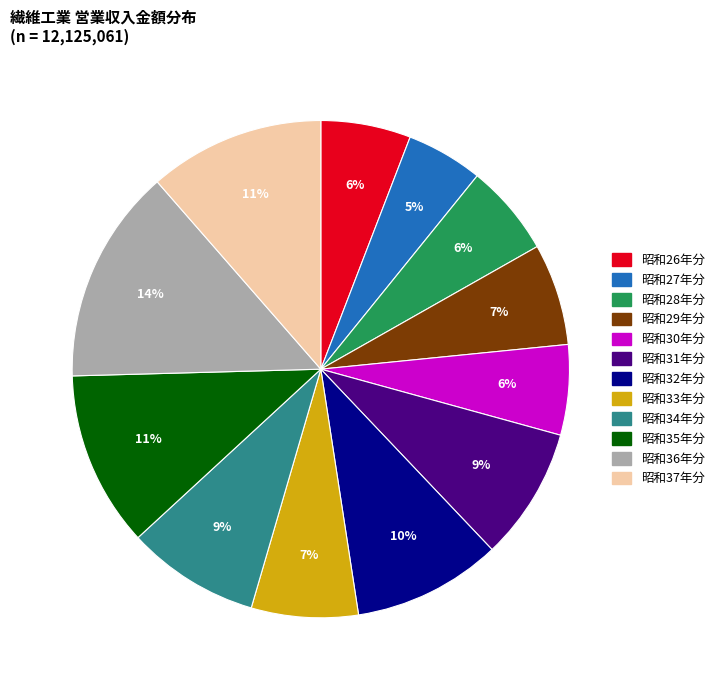

Is 昭和29年分 the majority of the pie?

No